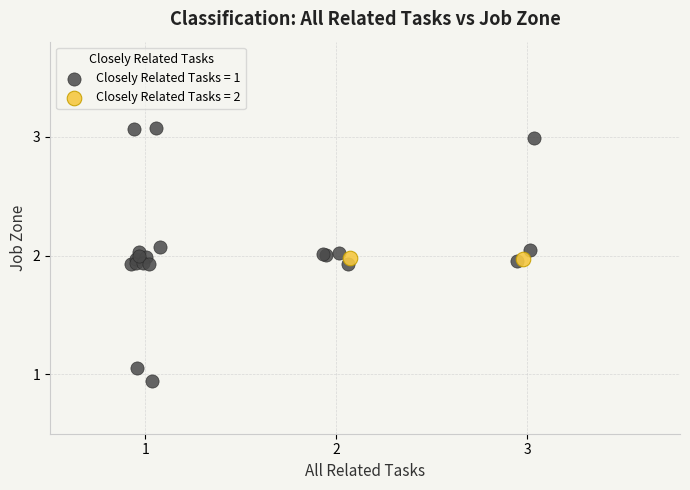

What are all the series names shown in the legend?

Closely Related Tasks = 1, Closely Related Tasks = 2